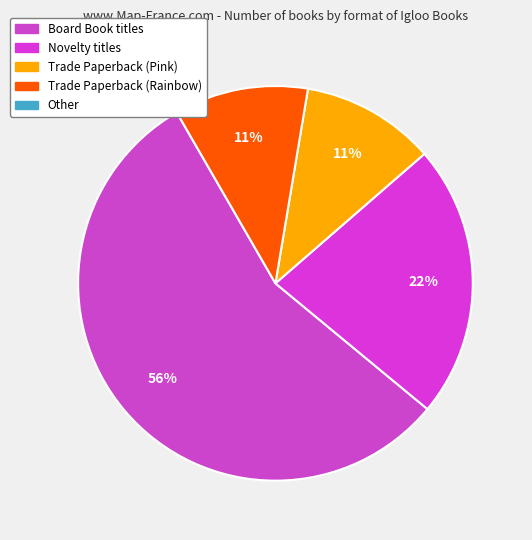

How many slices are in this pie chart?

4